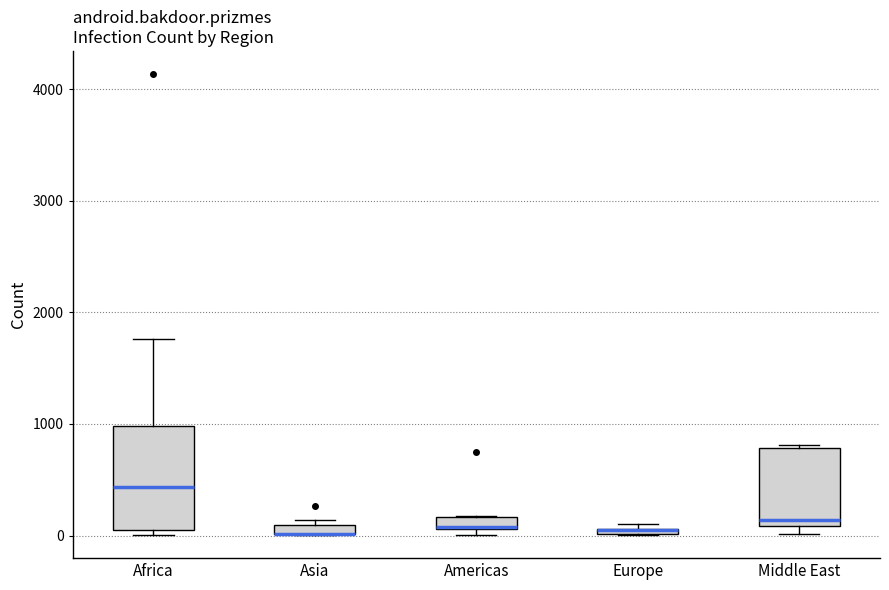

Which box is the tallest, from its lower edge to its upper edge?

Africa